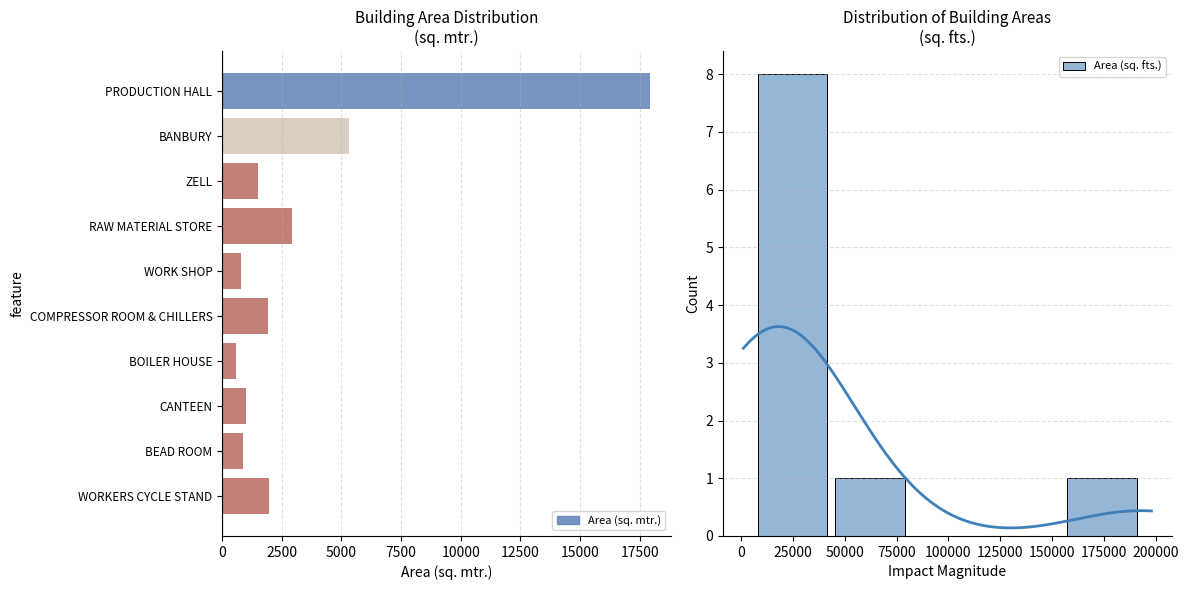

Approximately how many times larger is the value at WORK SHOP compared to BANBURY?

0.1